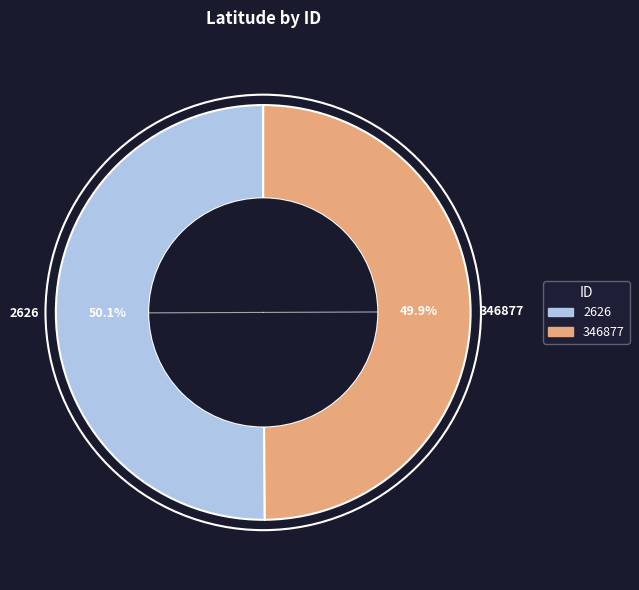

What percentage is the 2626 slice, to the nearest percent?

50%